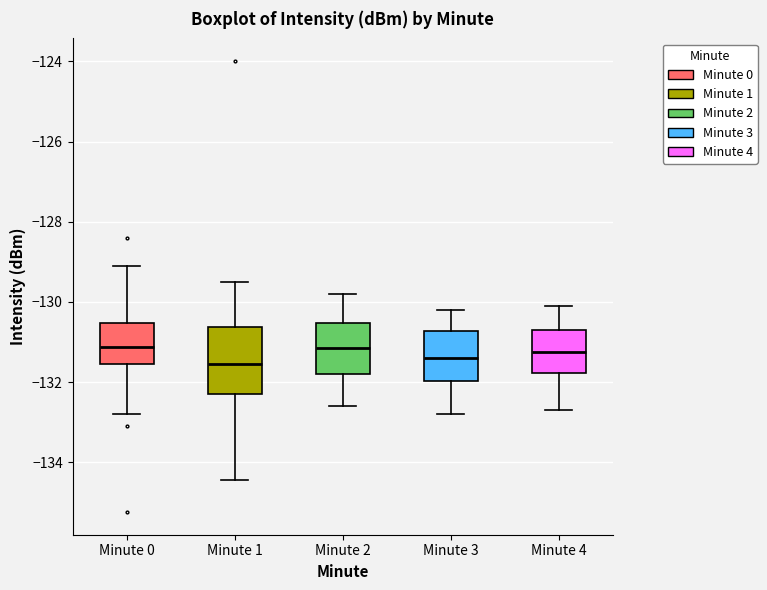

Reading left to right, read every box against the y-axis: the position of its median line, the range the box covers, and the ends of its whiskers. The values are not printed on the chart, so give them approximately, as read against the axis.

Minute 0: median -131.2, box -131.6 to -130.6, whiskers -132.8 to -129.2
Minute 1: median -131.6, box -132.2 to -130.6, whiskers -134.4 to -129.4
Minute 2: median -131.2, box -131.8 to -130.6, whiskers -132.6 to -129.8
Minute 3: median -131.4, box -132.0 to -130.8, whiskers -132.8 to -130.2
Minute 4: median -131.2, box -131.8 to -130.6, whiskers -132.6 to -130.0